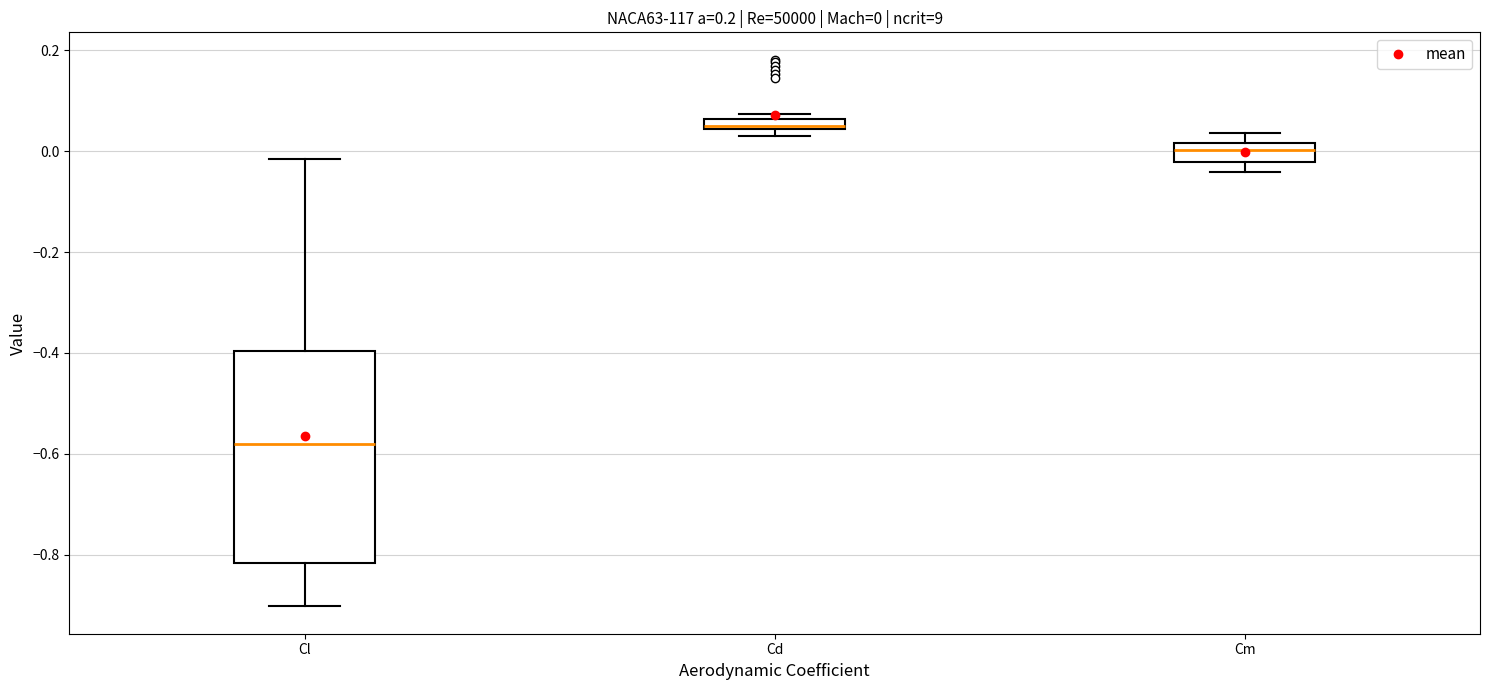

Which box is the tallest, from its lower edge to its upper edge?

Cl